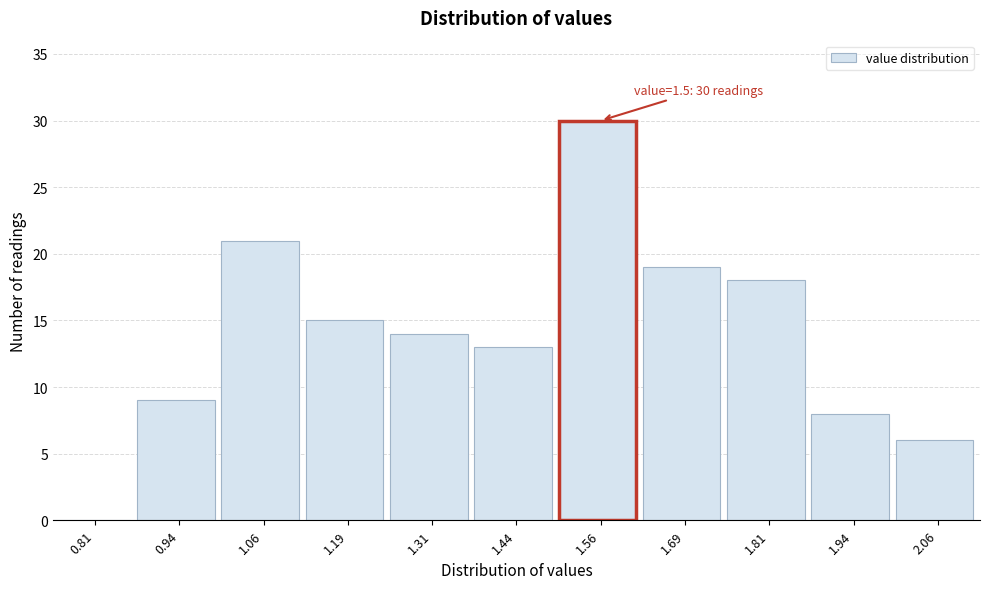

Which range on the x-axis has the tallest bar?

1.500 to 1.625